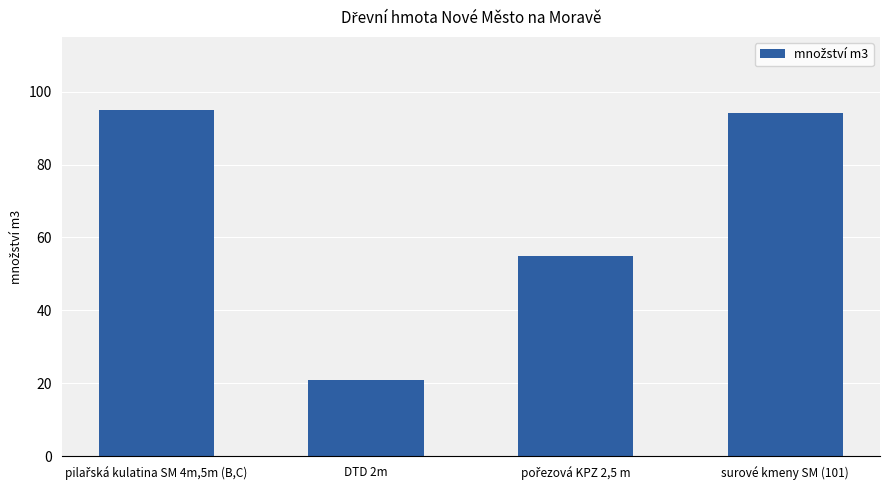

Read the value at DTD 2m.

21.0